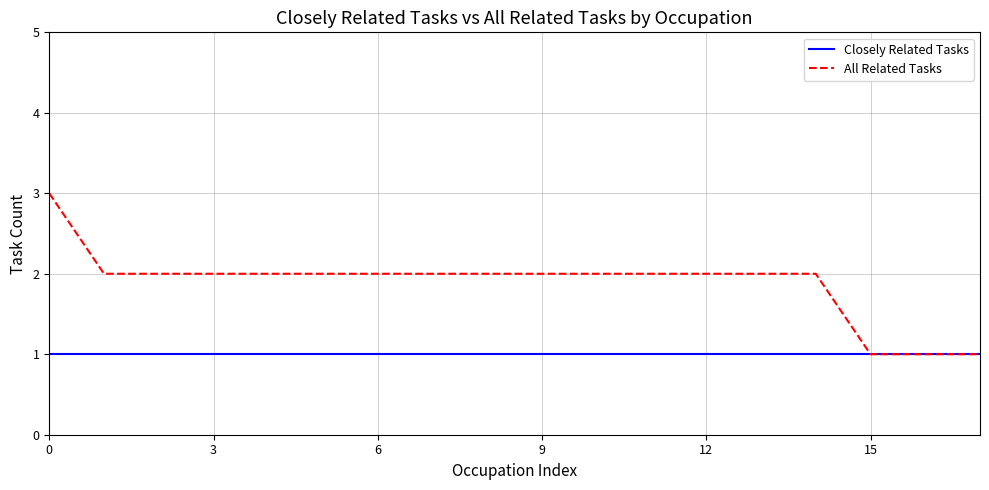

Rank the series by their maximum value, from lowest to highest.

Closely Related Tasks, All Related Tasks